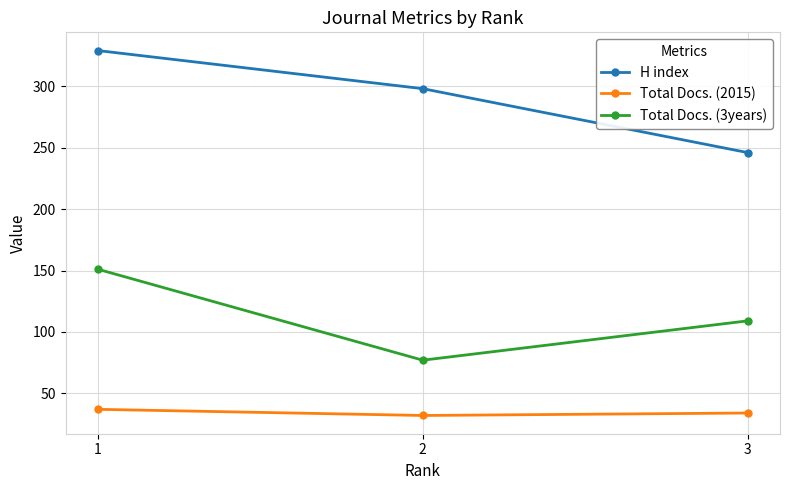

Is it true that Total Docs. (3years) equals 203 at 1?

False